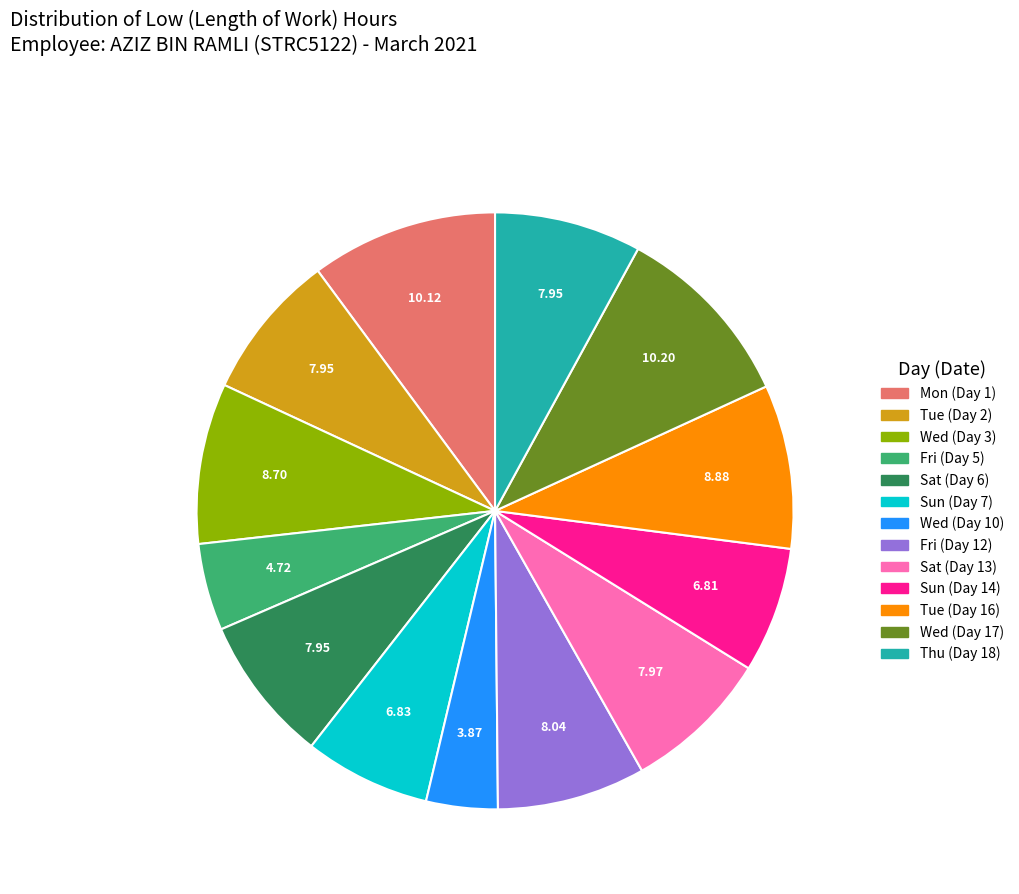

How many slices are in this pie chart?

13